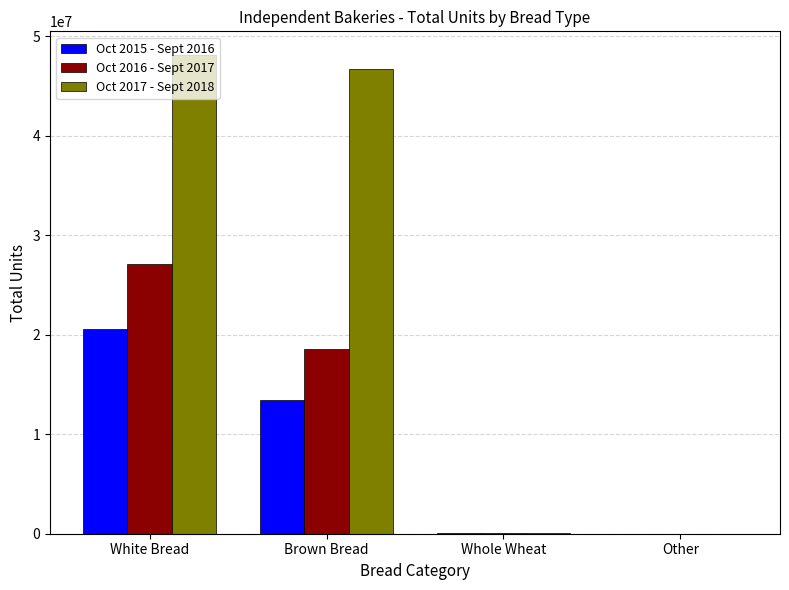

Which category has the highest value across all series?

White Bread